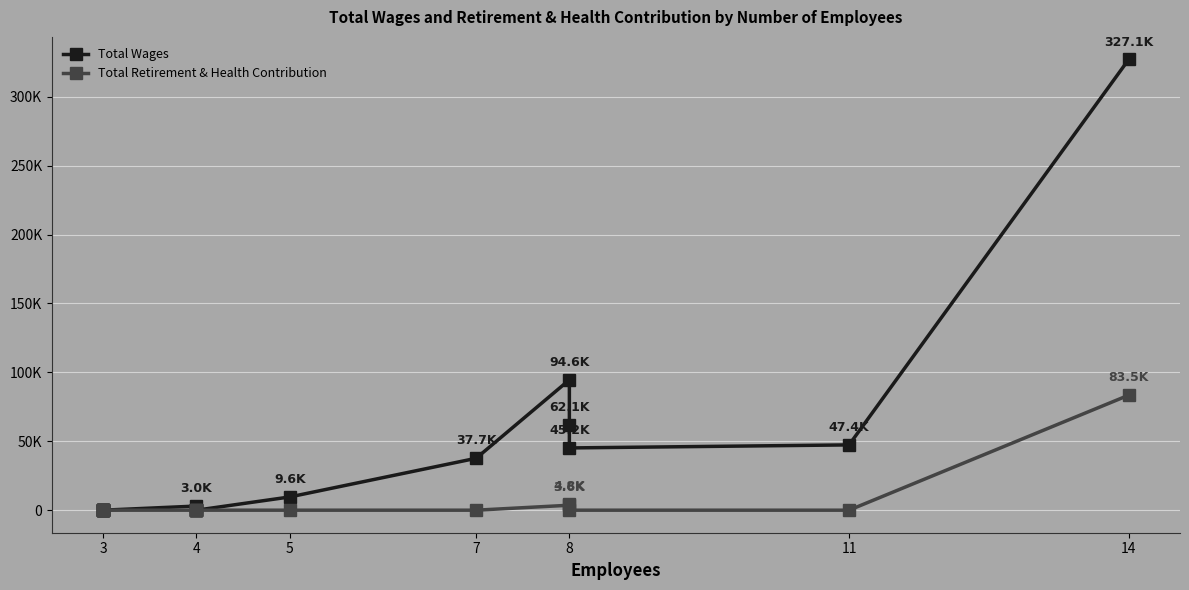

The Total Wages series shows 210933 at 4. True or false?

False